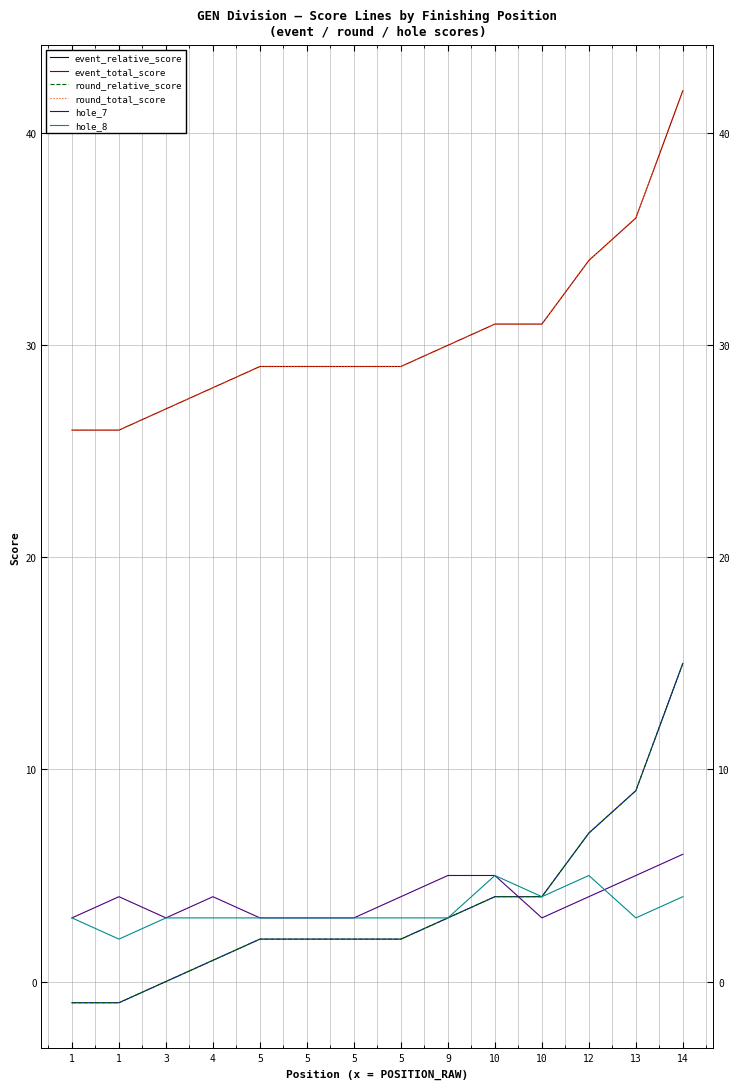

Which label corresponds to the smallest value in the chart?

1